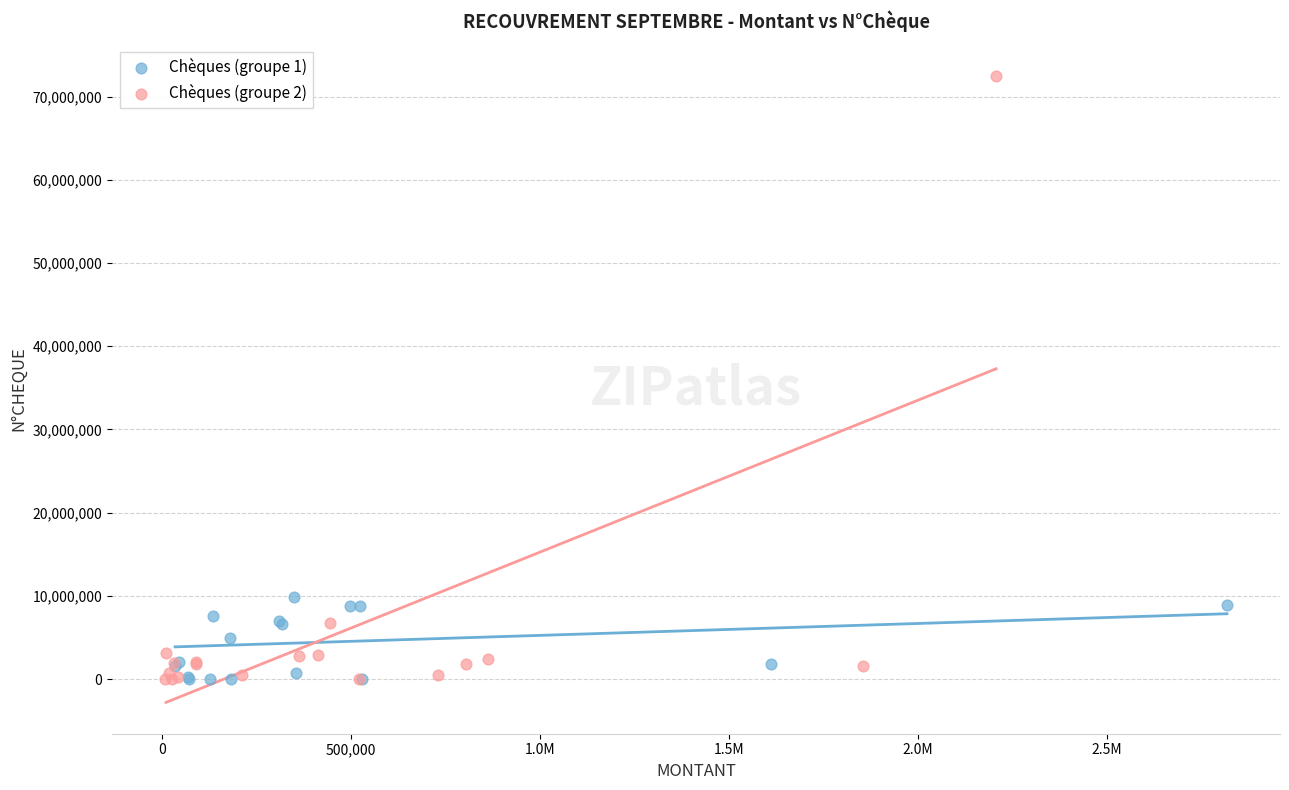

Which series has the largest Y range (max minus min)?

Chèques (groupe 2)